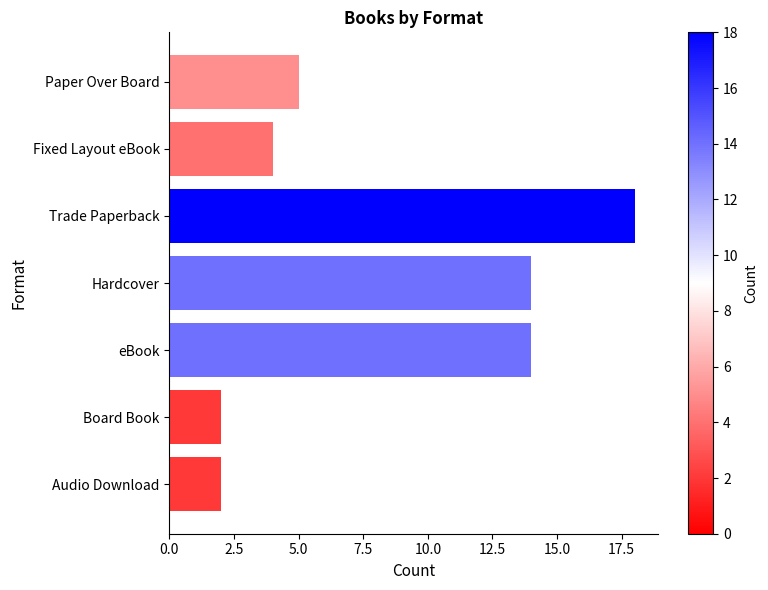

How many bars are there in total?

7